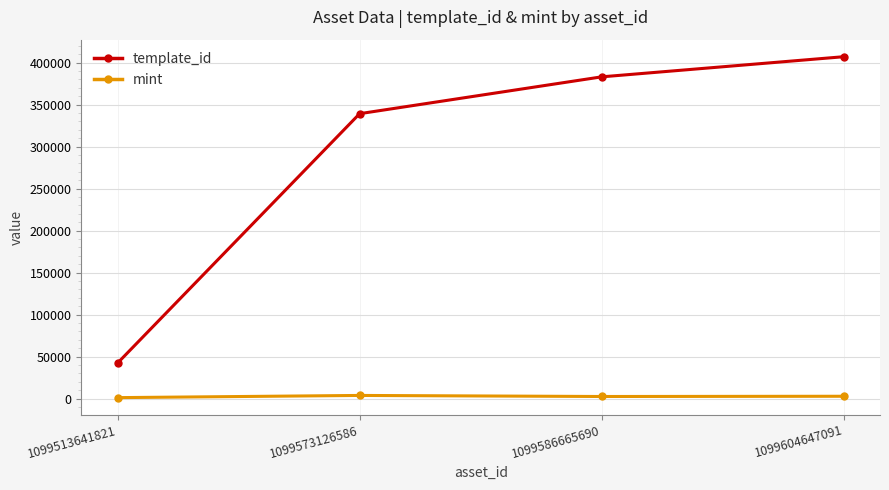

At which label is template_id closest to 224726?

1099573126586